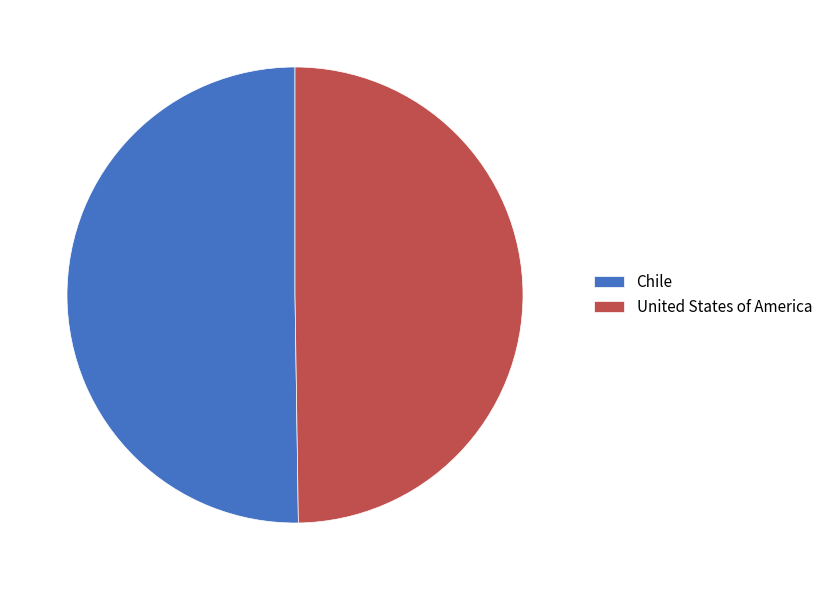

Is it true that Chile is 60% of the pie?

False